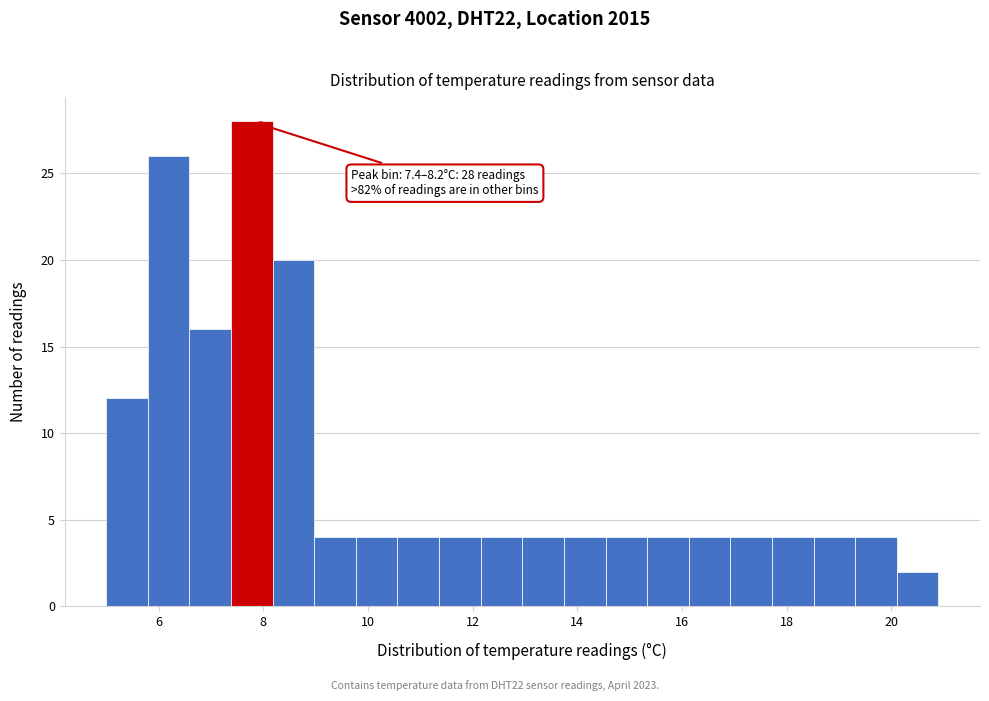

Around what value on the x-axis is the tallest bar? Give the approximate position of its centre, as read against the axis.

7.8